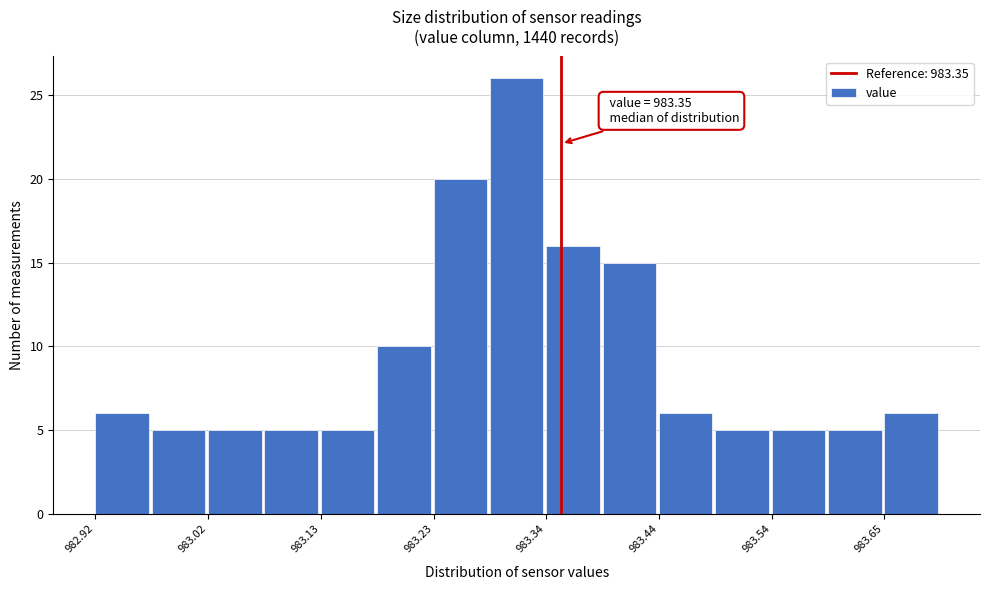

Read against the x-axis, roughly where is the centre of the tallest bar?

983.30